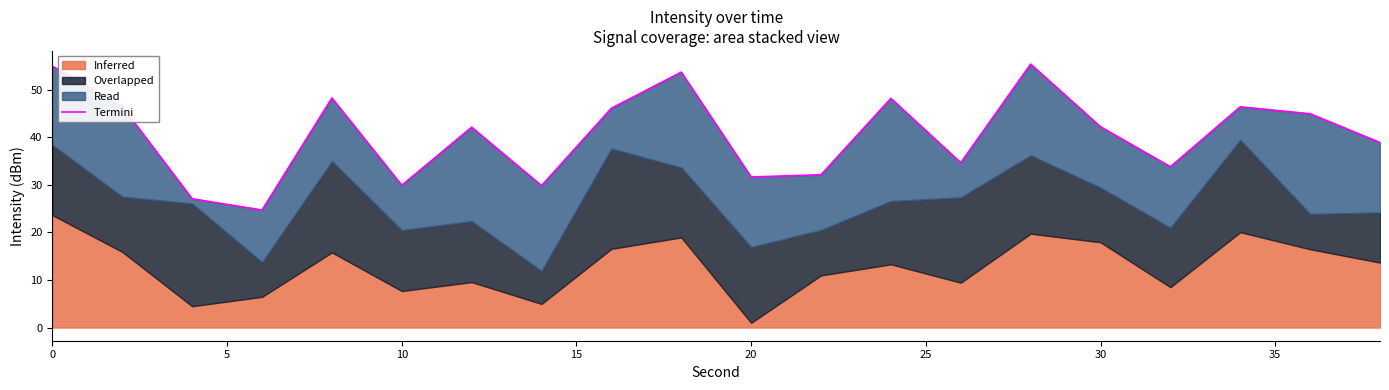

What is the change in value from 20 to 30?

+10.6